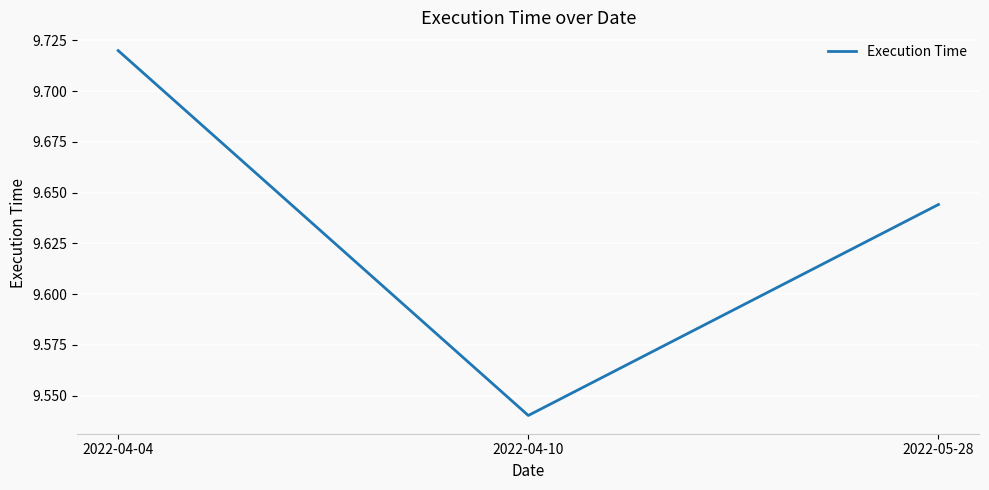

At which category does the chart reach its peak across all series?

2022-04-04